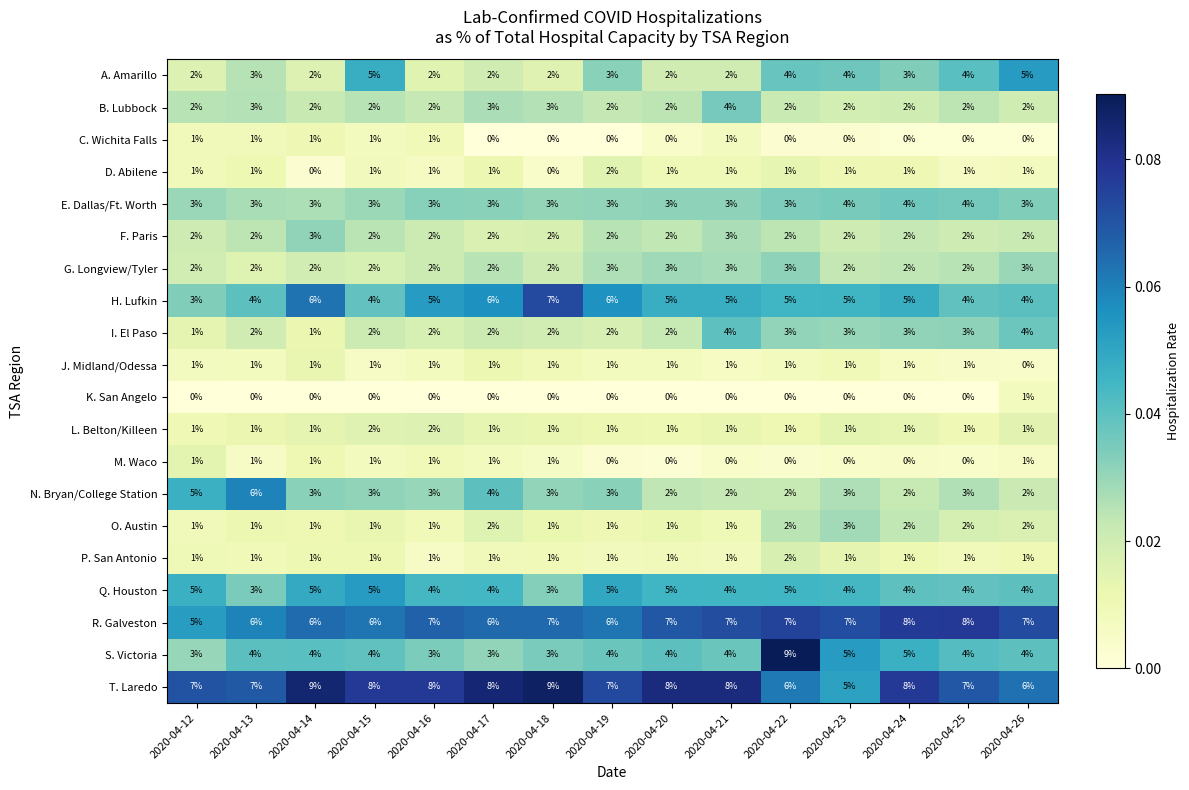

What is the difference between the maximum and minimum values in the S. Victoria series?

6